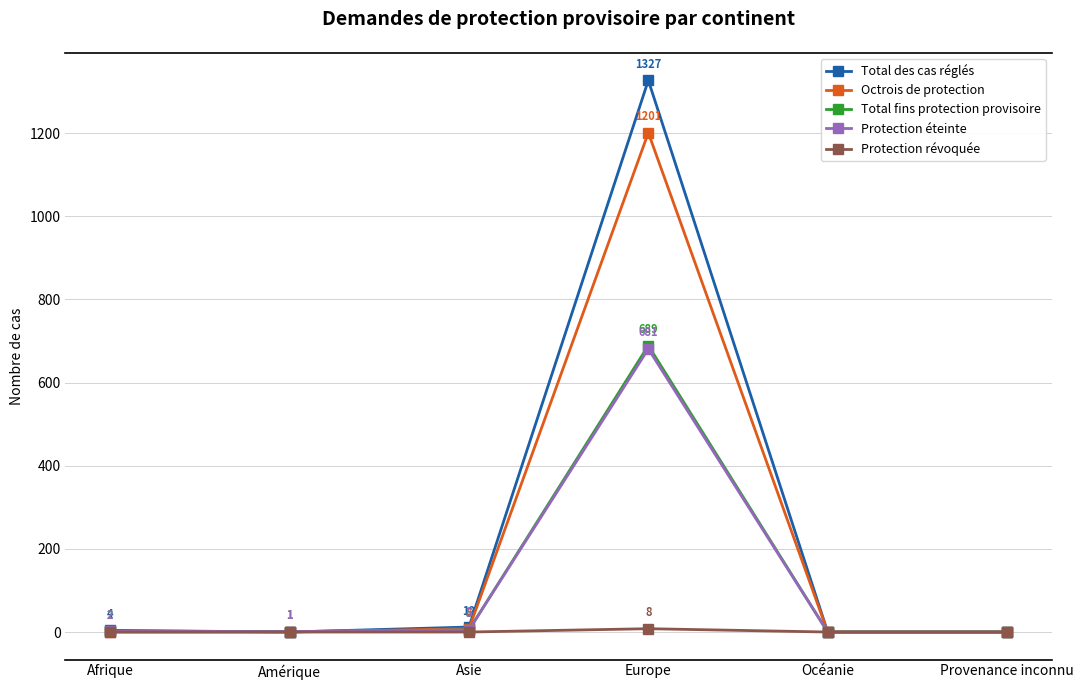

How many lines are shown in the chart?

5